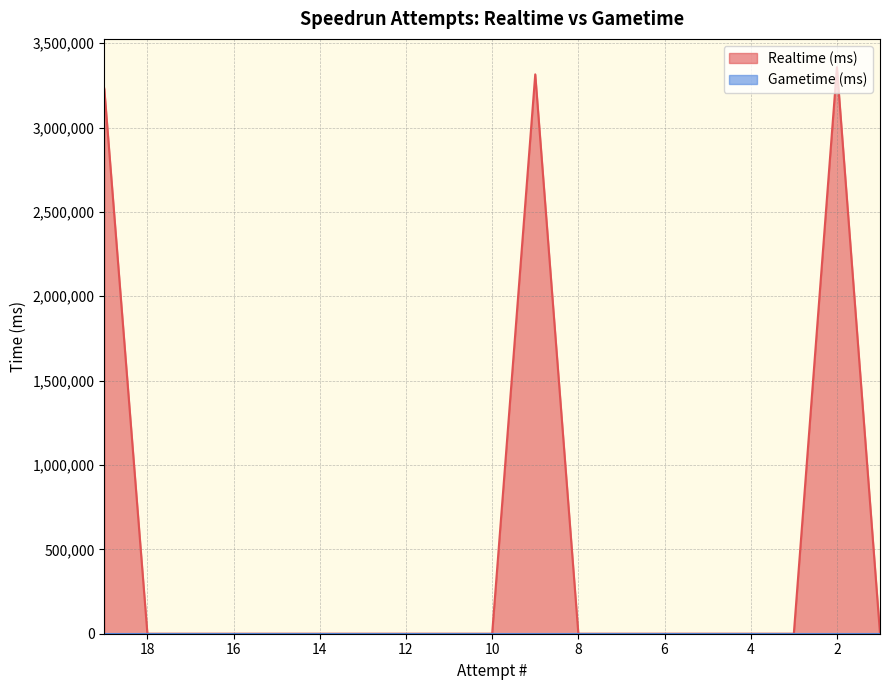

The chart shows a value of 0 at 3. True or false?

True